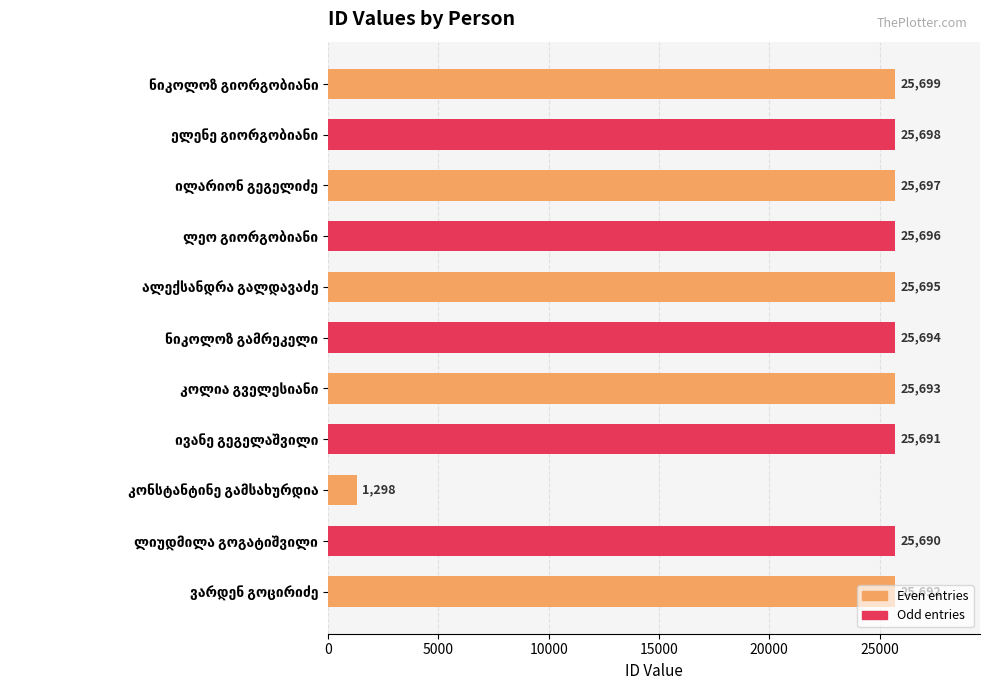

What is the average value?

23477